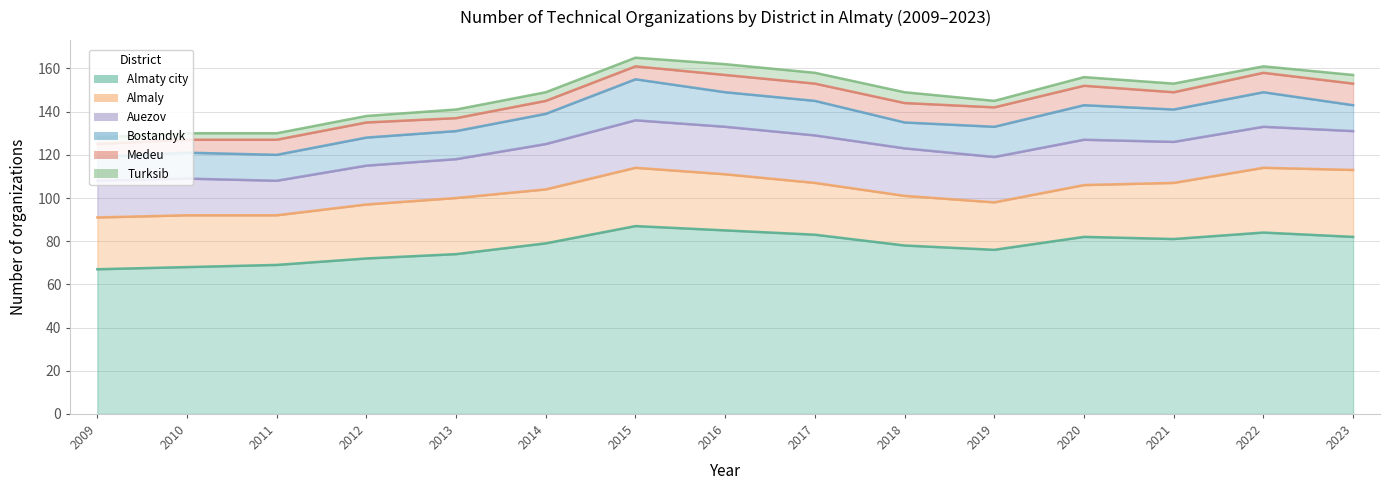

Between 2013 and 2014, which is larger?

2014